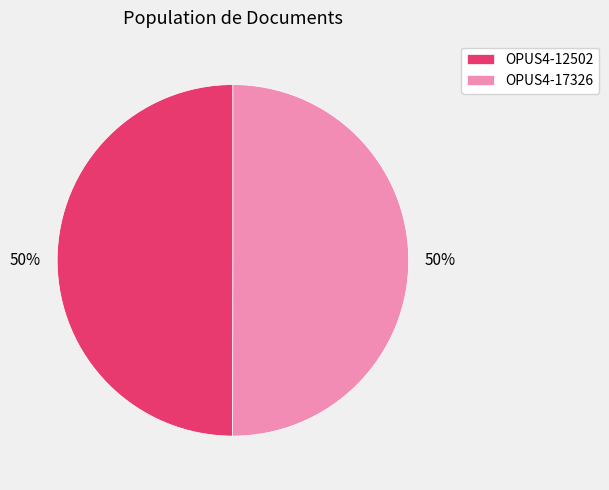

How many slices are in this pie chart?

2